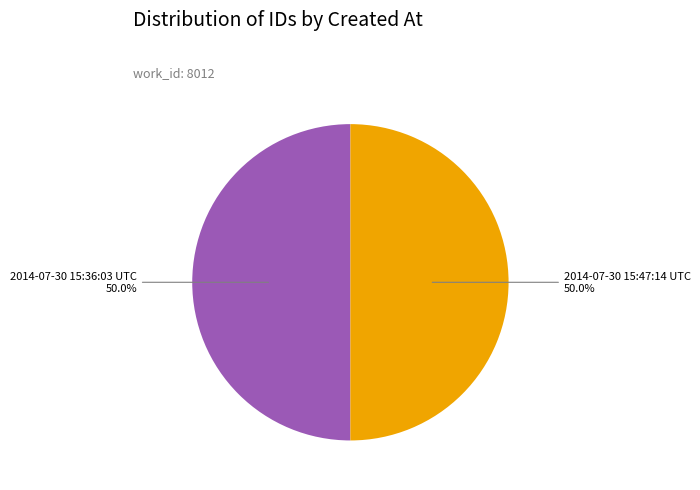

What percentage do 2014-07-30 15:47:14 UTC and 2014-07-30 15:36:03 UTC together represent?

100.0%